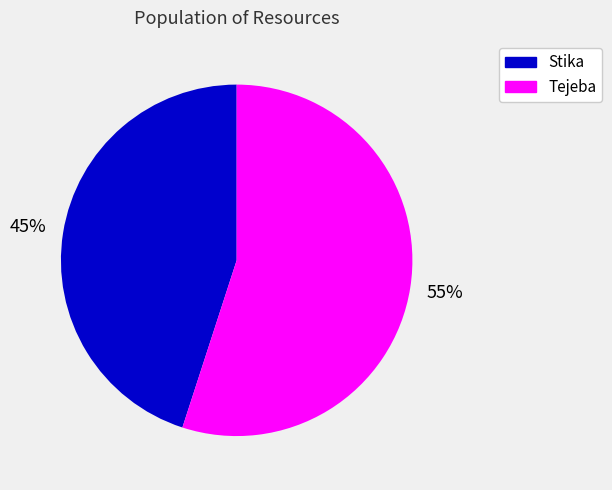

Count the number of slices in the pie.

2